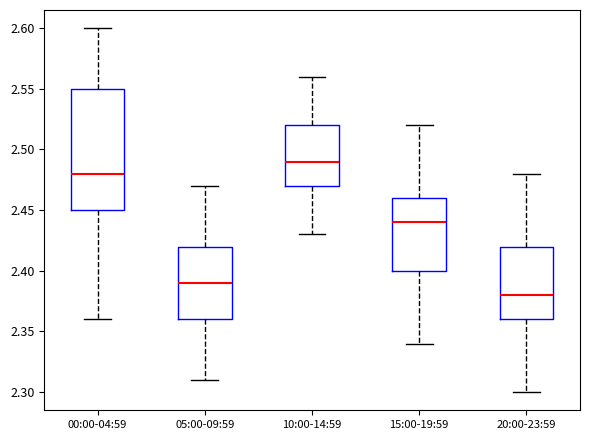

Where is the upper edge of the box for 15:00-19:59 on the y-axis? The values are not printed on the chart, so give them approximately, as read against the axis.

2.46